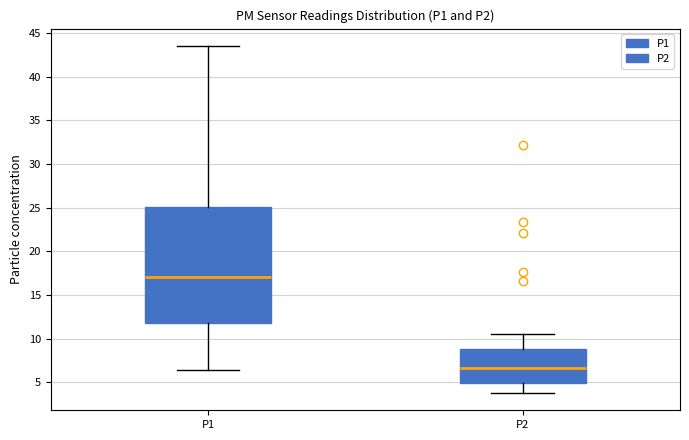

Reading left to right, read every box against the y-axis: the position of its median line, the range the box covers, and the ends of its whiskers. The values are not printed on the chart, so give them approximately, as read against the axis.

P1: median 17.0, box 12.0 to 25.0, whiskers 6.5 to 43.5
P2: median 6.5, box 5.0 to 9.0, whiskers 4.0 to 10.5